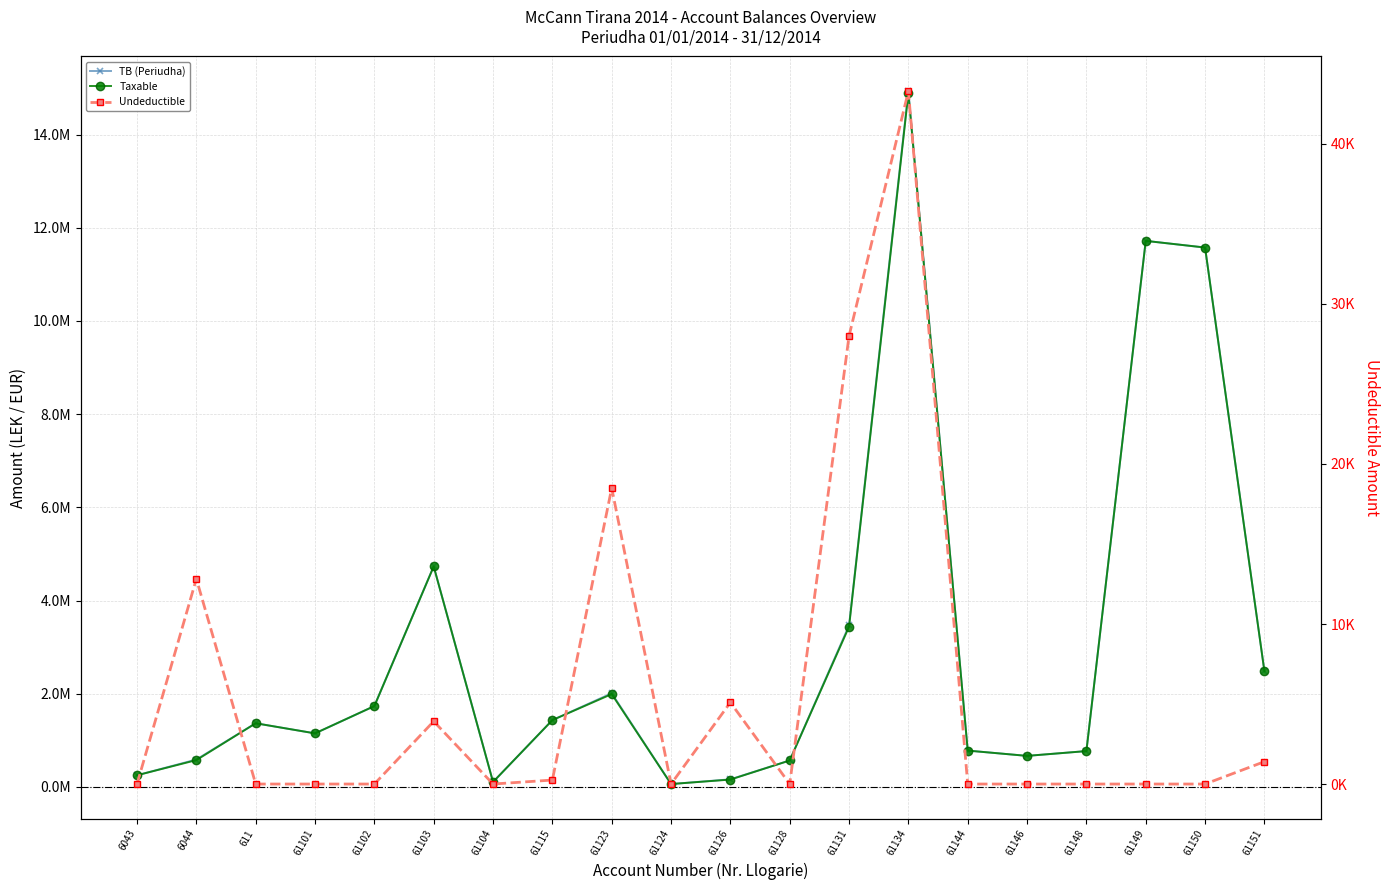

Is it true that TB (Periudha) equals 2237984.9 at 611?

False